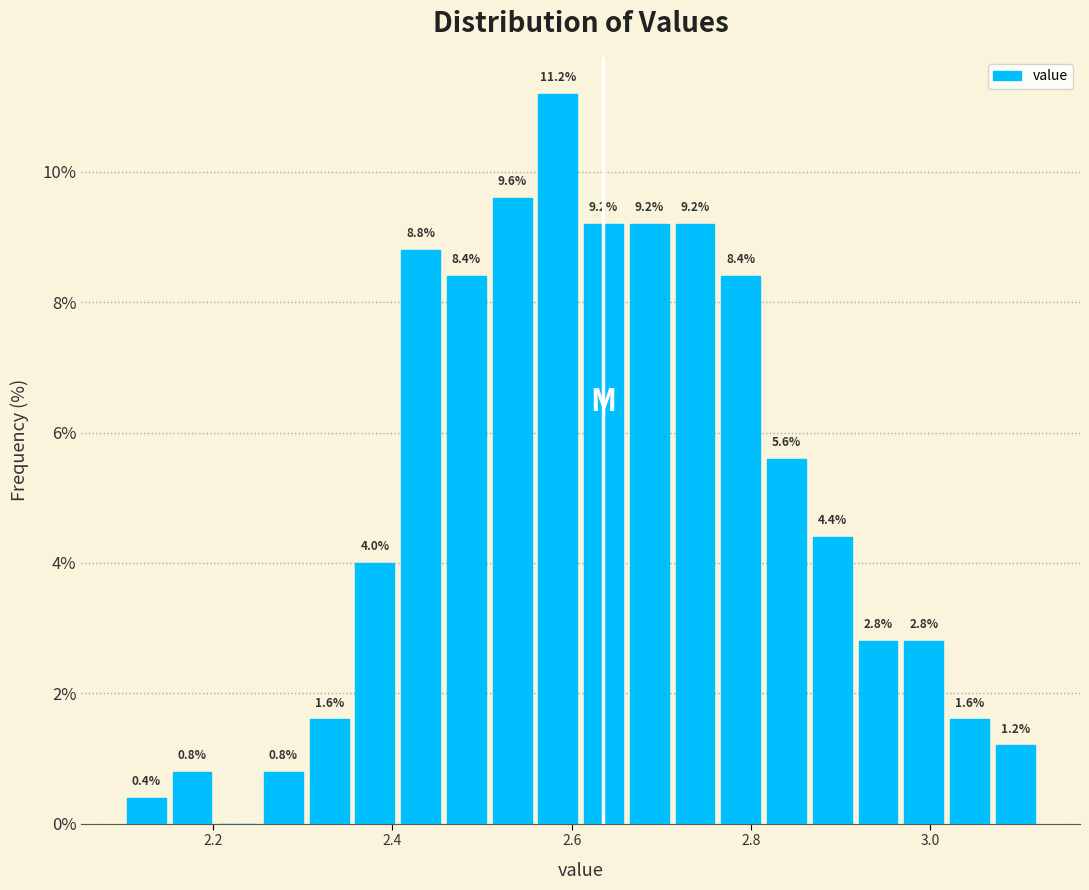

Around what value on the x-axis is the tallest bar? Give the approximate position of its centre, as read against the axis.

2.58